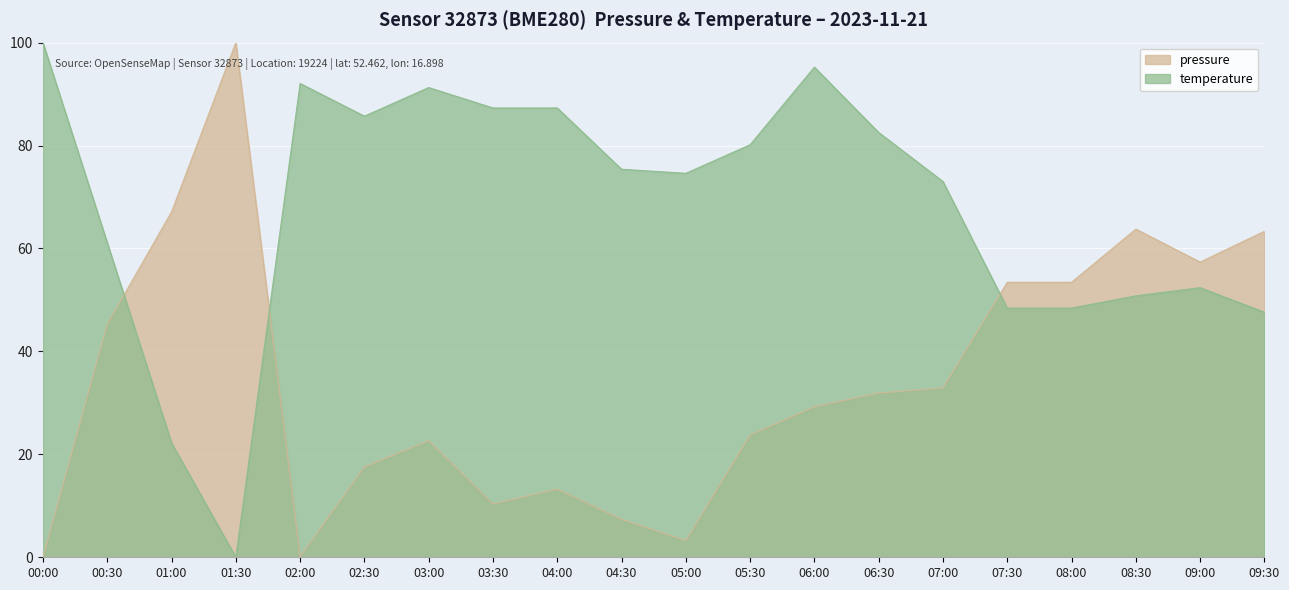

How many values in temperature are above zero?

19